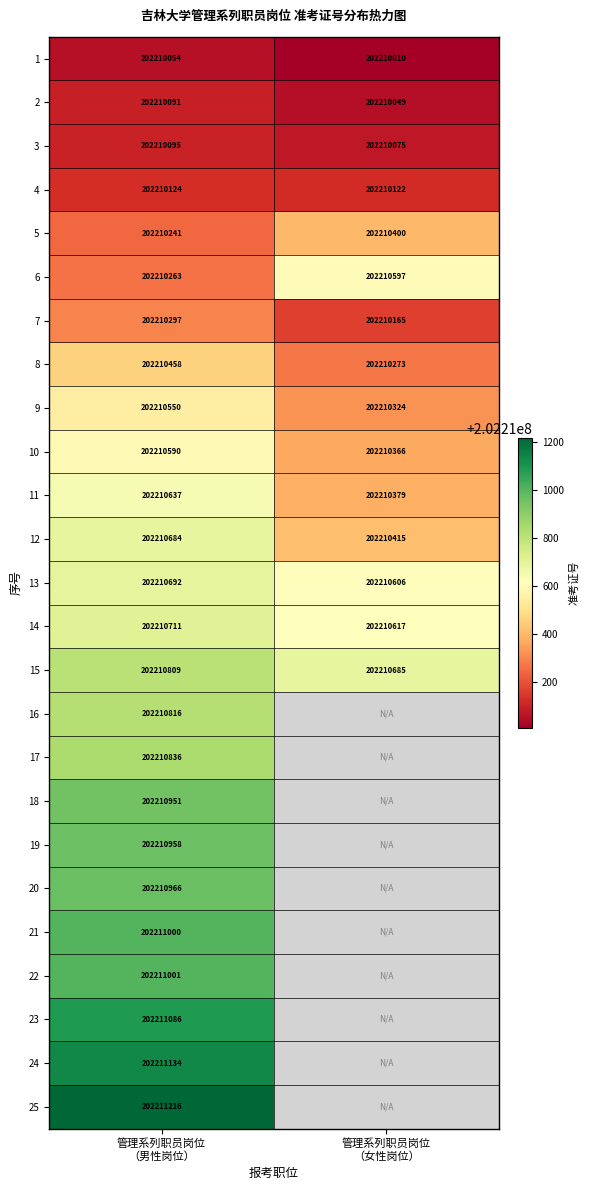

What is the minimum value for 15?

202210685